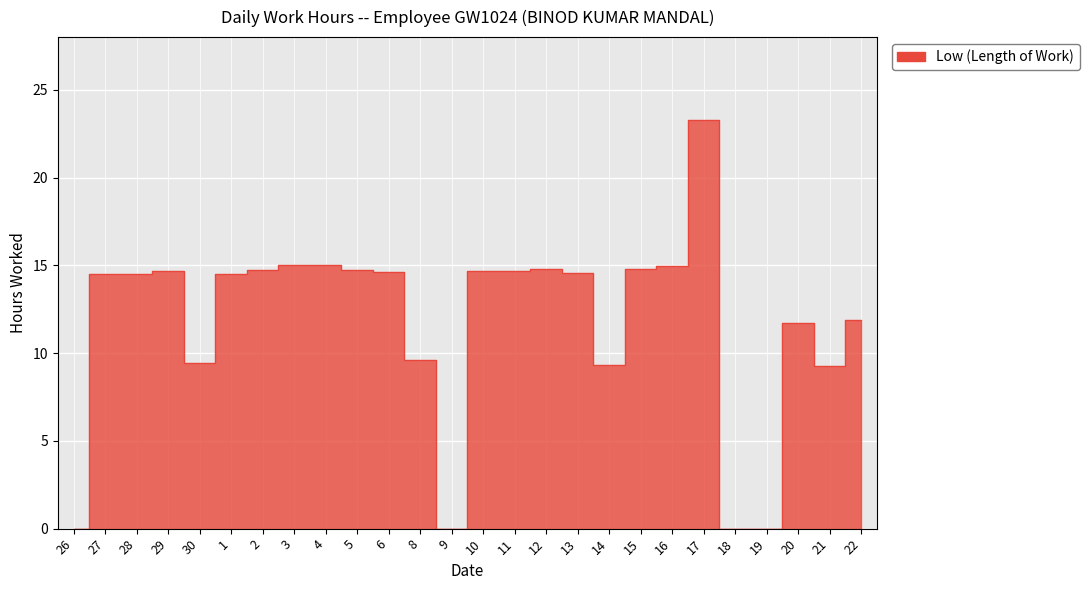

What is the average value?

11.7